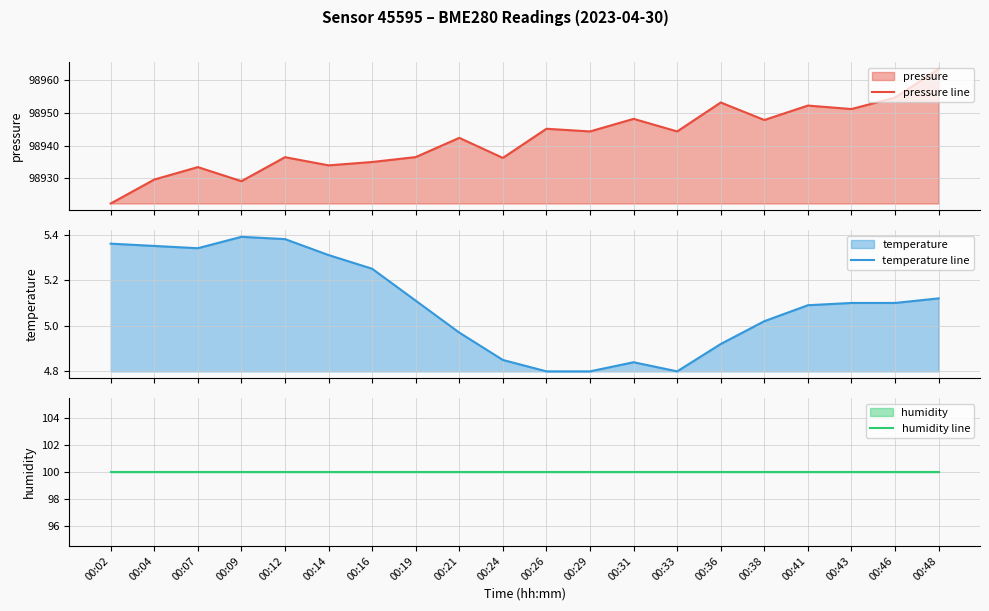

Rank the series by their maximum value, from highest to lowest.

pressure line, humidity line, temperature line